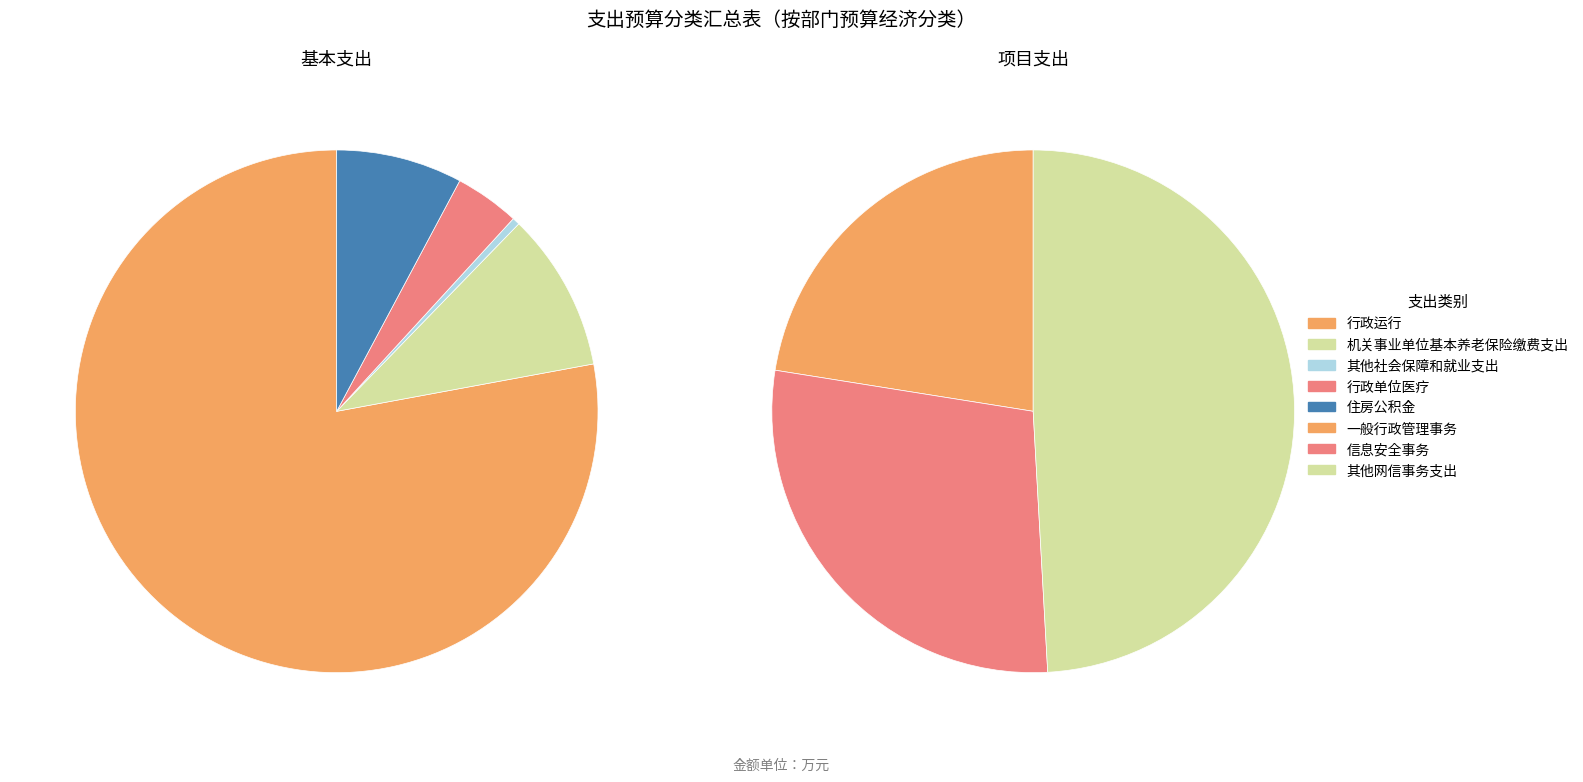

To the nearest percent, what is the average slice percentage?

12%